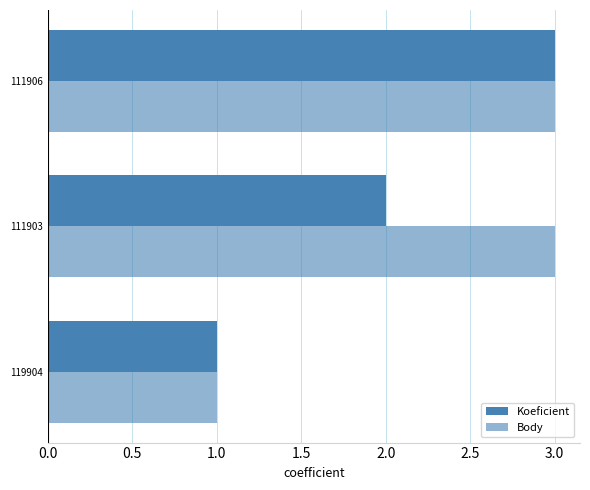

How many data points does each series have?

3